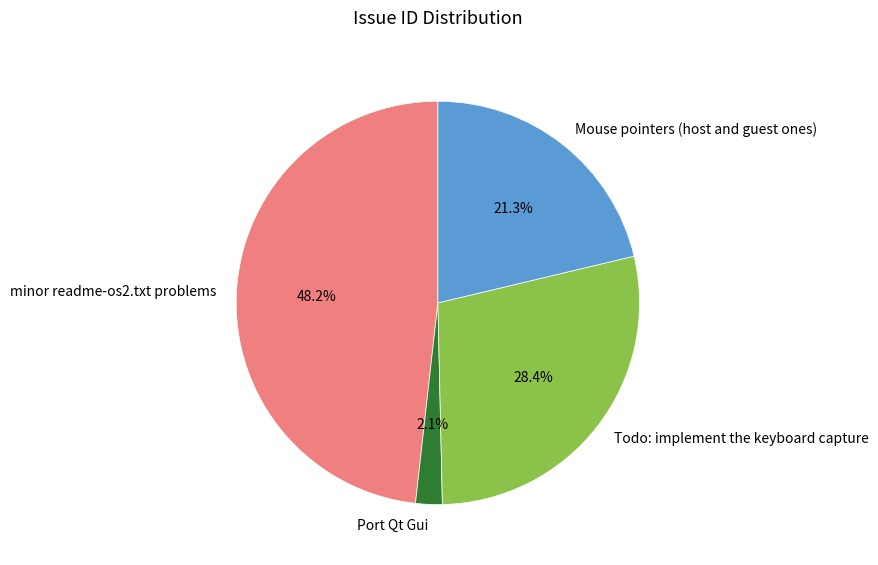

Is Mouse pointers (host and guest ones) the majority of the pie?

No